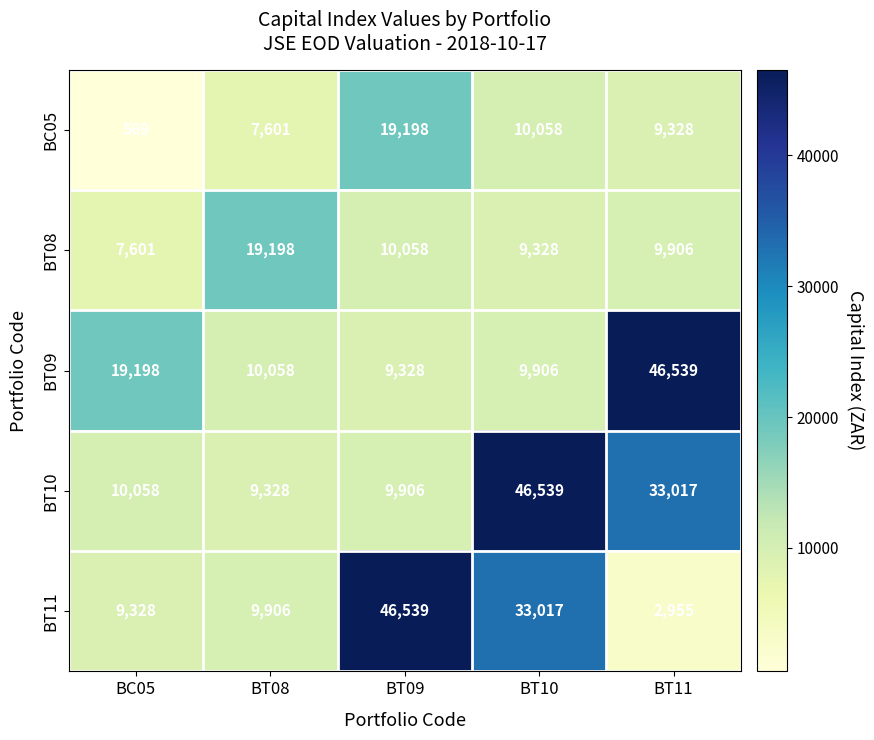

What is the smallest value displayed?

569